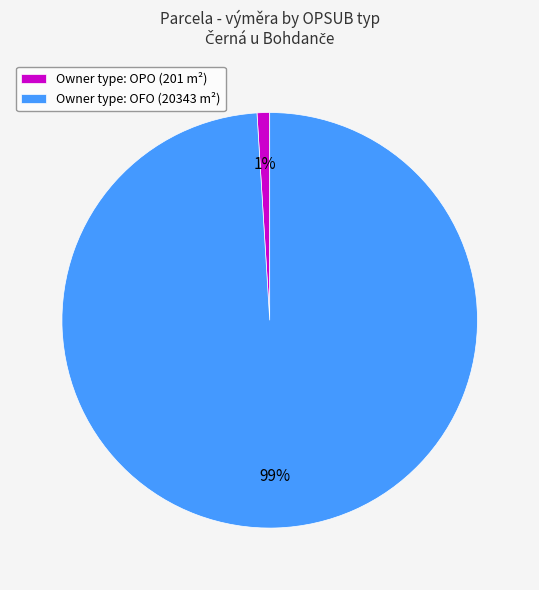

Rank the categories by value from lowest to highest.

Owner type: OPO (201 m²), Owner type: OFO (20343 m²)